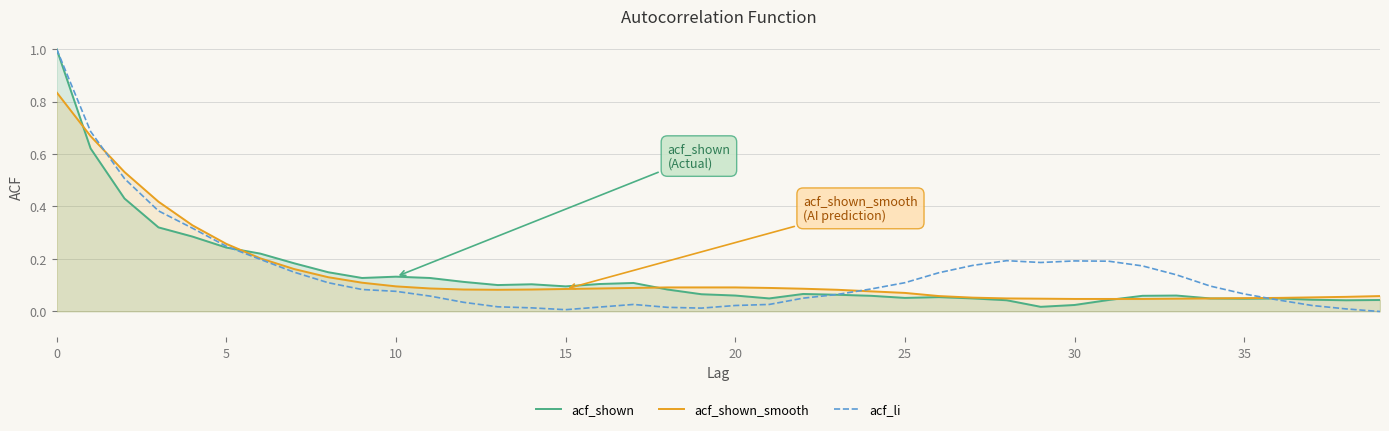

Which series changed the most between 15 and 25?

acf_li